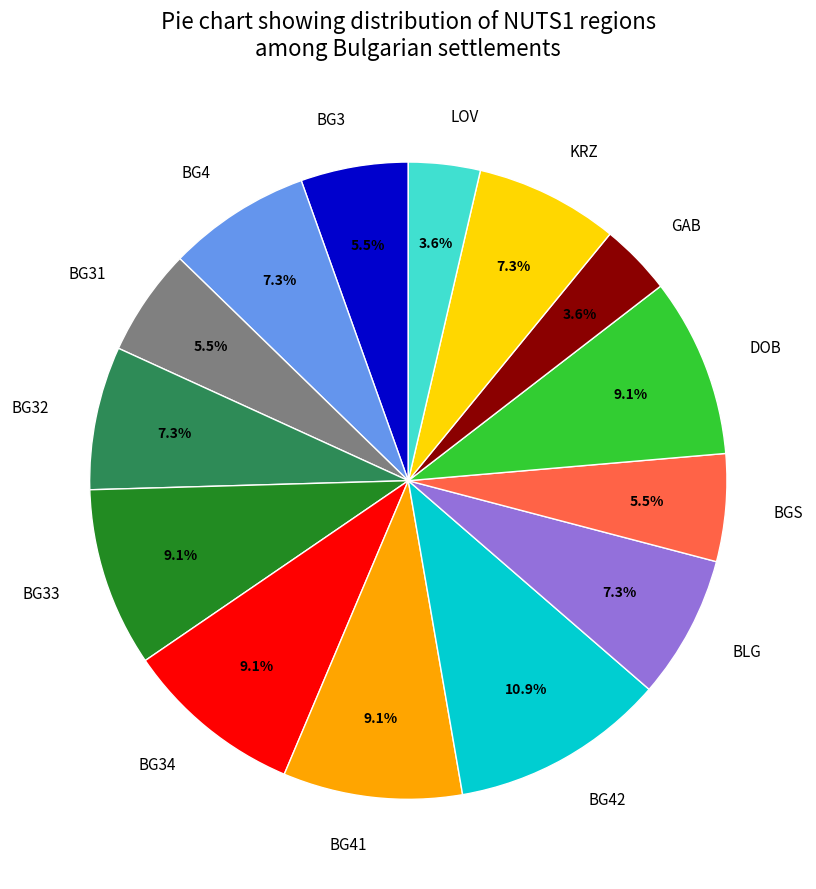

Does BG42 account for over 50% of the chart?

No